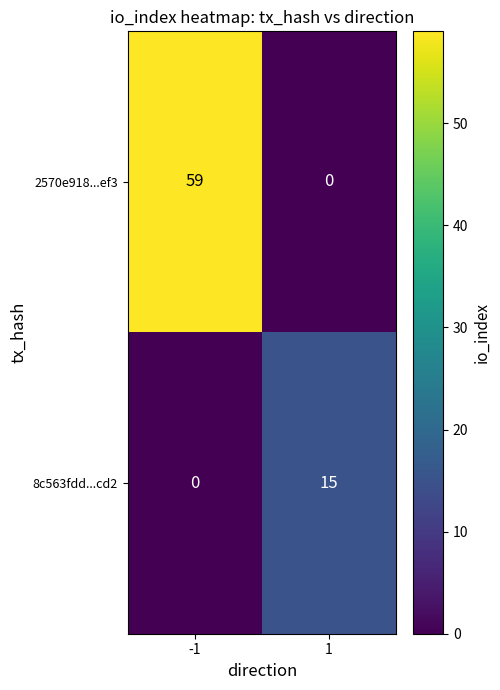

What is the difference between the maximum and minimum values in the 2570e918...ef3 series?

59